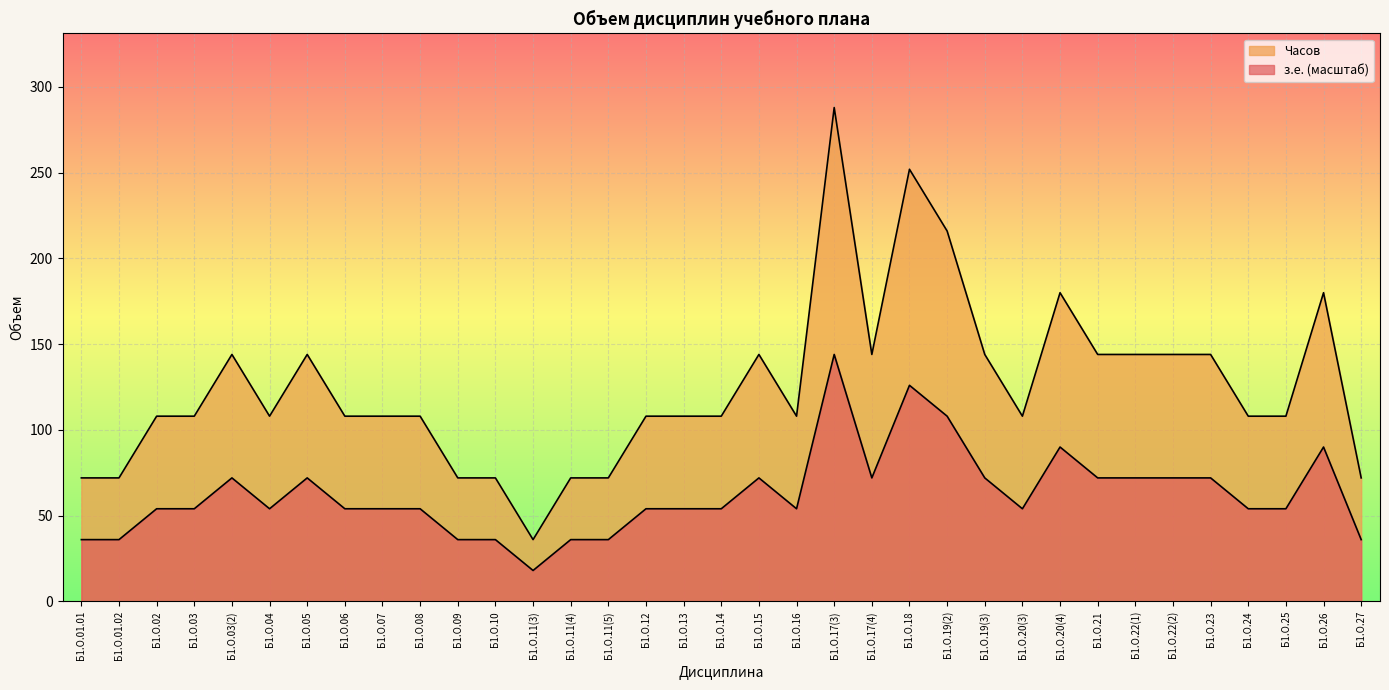

How many lines are shown in the chart?

2